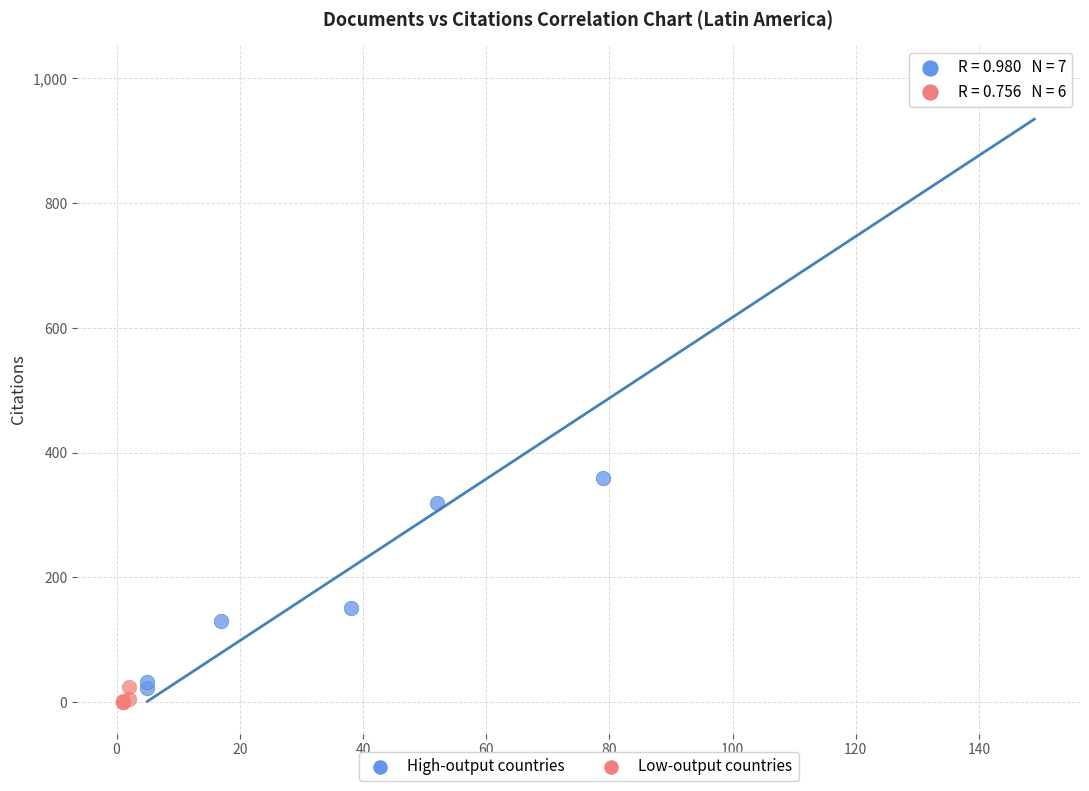

Which series has the widest spread of Y values?

High-output countries